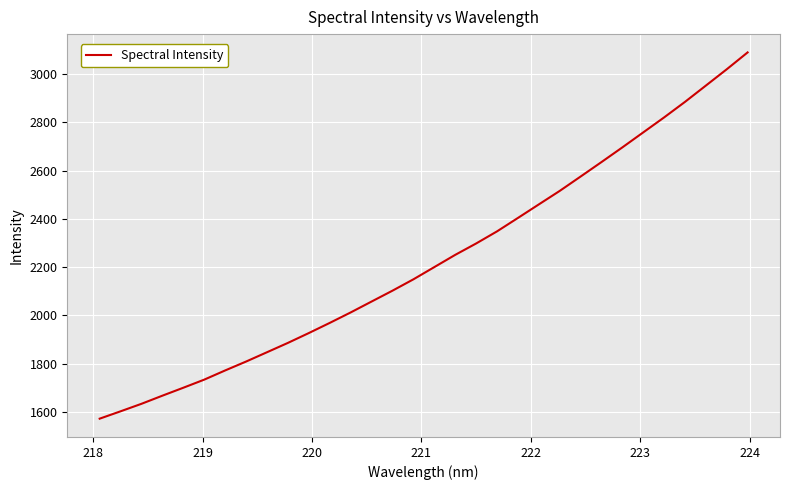

What is the difference between the maximum and minimum values?

1519.1